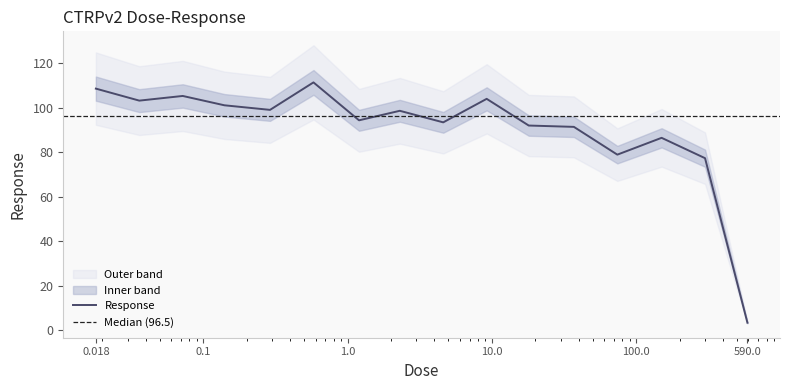

What is the sum of all values?

1448.3